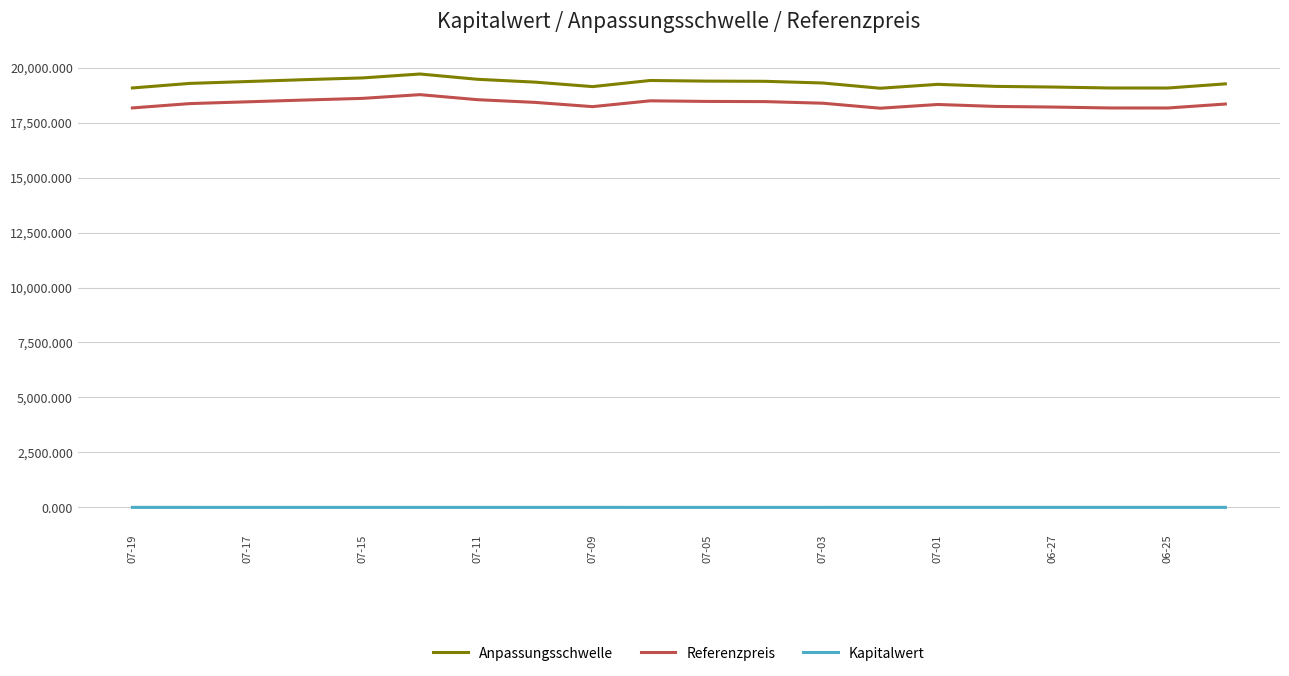

Which series has the largest total across all categories?

Anpassungsschwelle